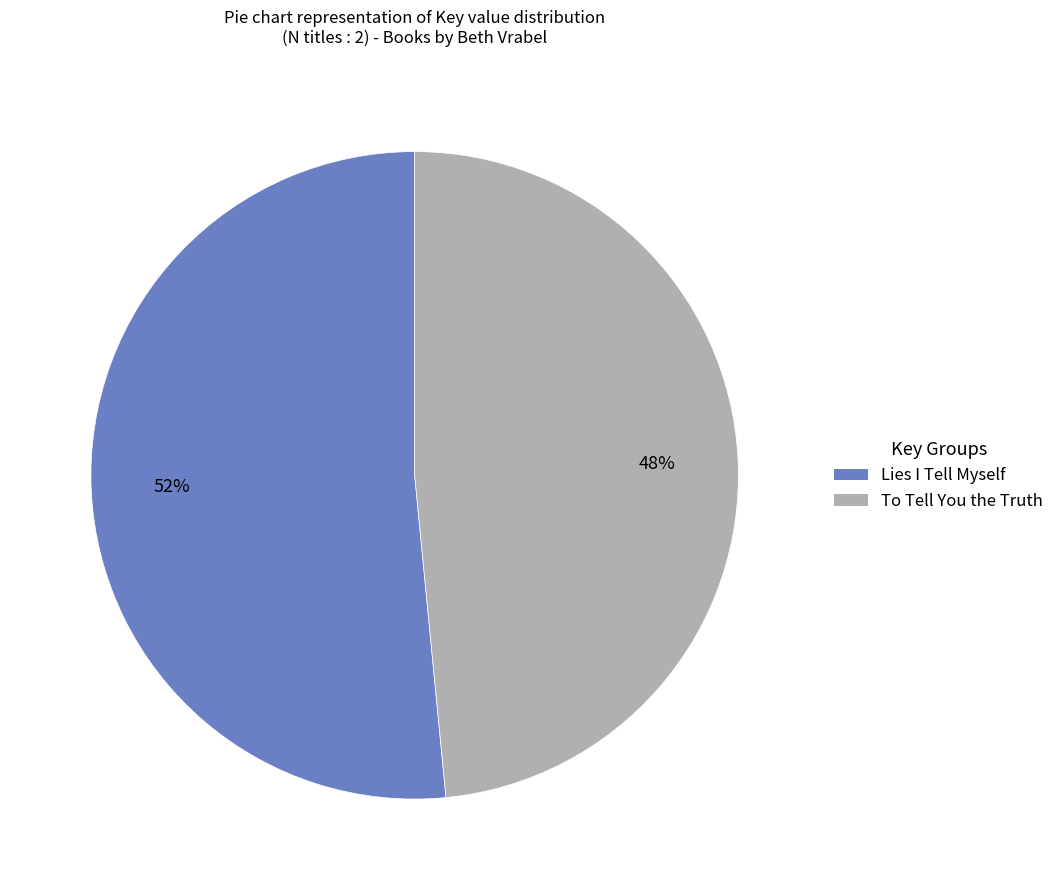

Combined, do To Tell You the Truth and Lies I Tell Myself account for over 50%?

Yes